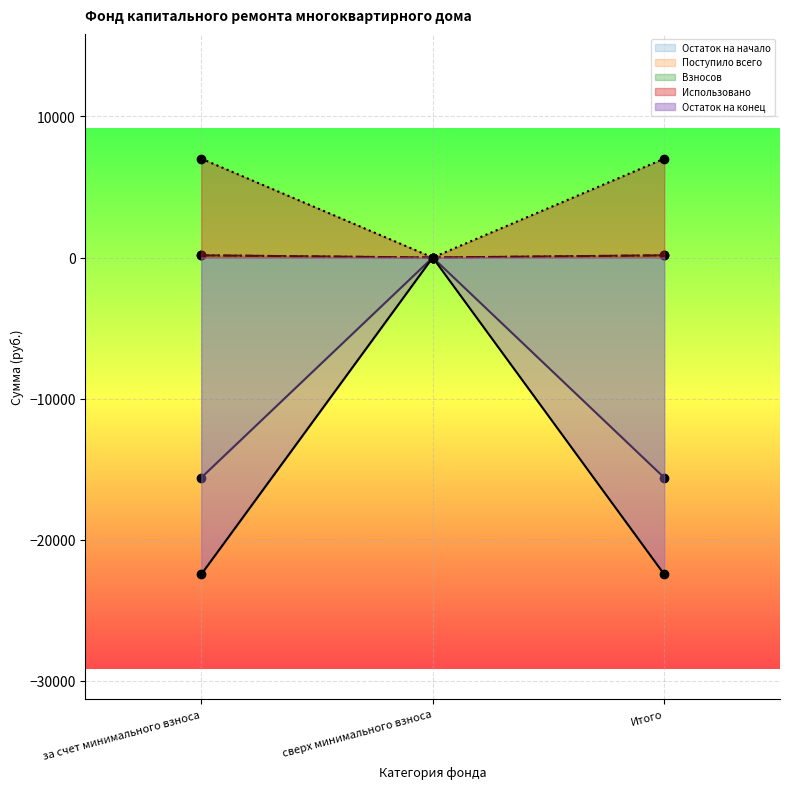

What is the label of the 3rd point from the left?

Итого